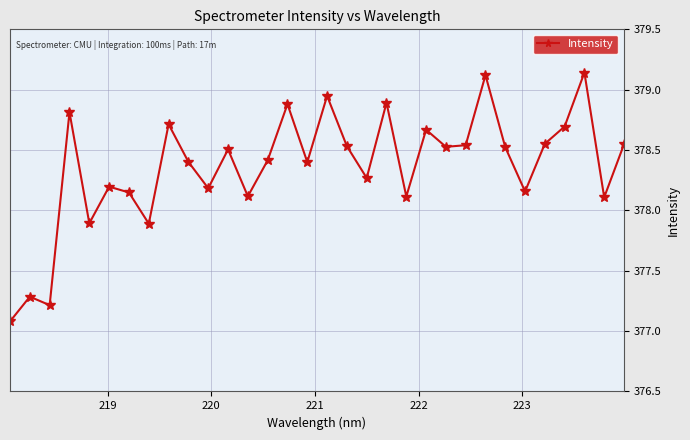

What is the smallest value displayed?

377.1